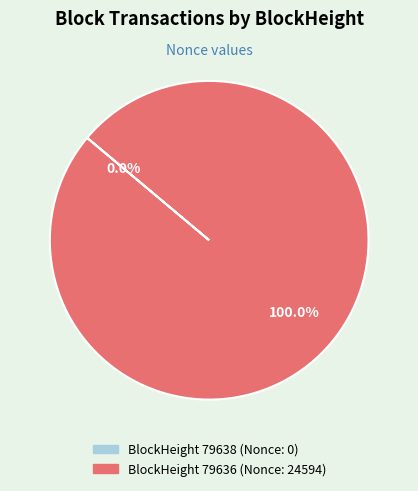

To the nearest percent, what percentage of the pie is 79636?

100%